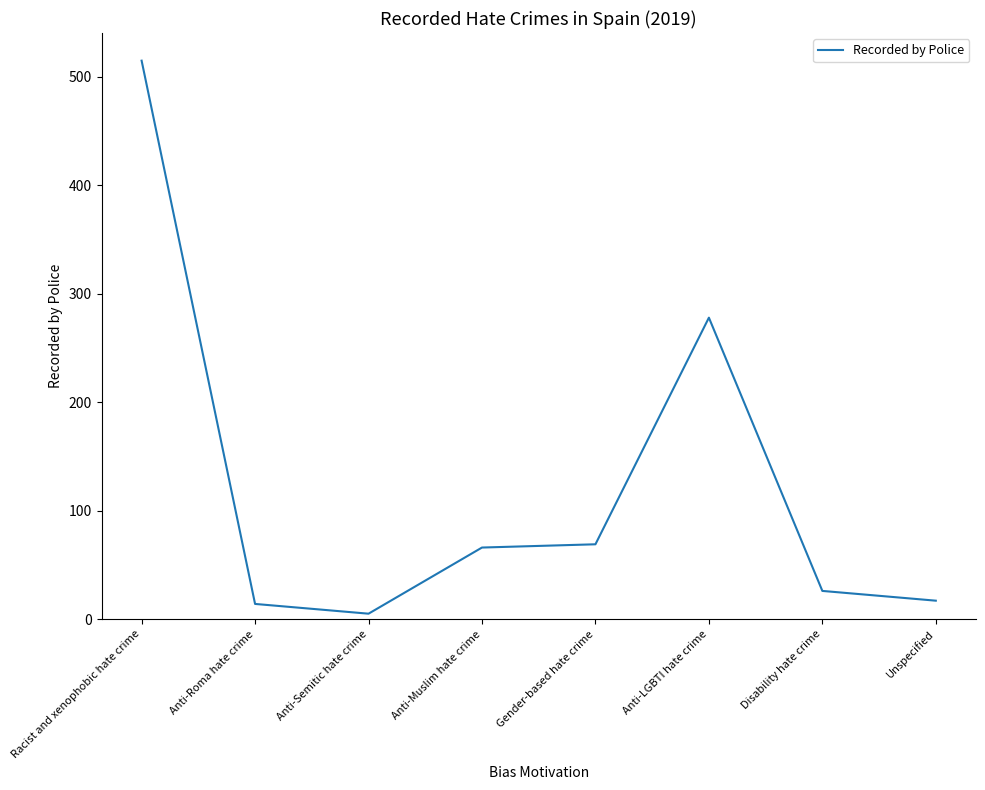

Does the chart display data point markers on the line(s)?

No